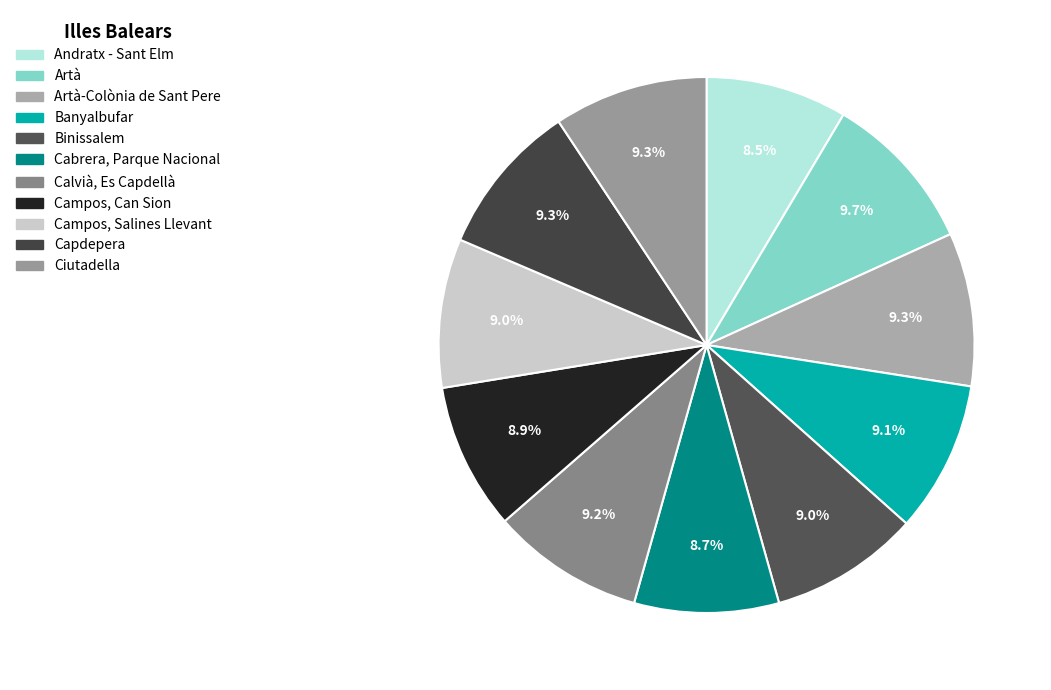

How many segments does this pie chart have?

11